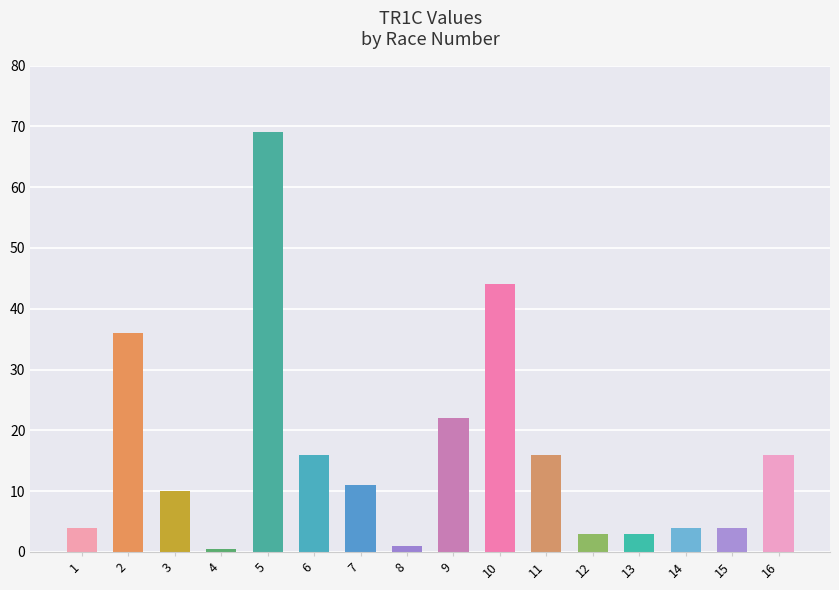

Reading left to right, what are all the values shown in this chart?

1=4.0	2=36.0	3=10.0	4=0.5	5=69.0	6=16.0	7=11.0	8=1.0	9=22.0	10=44.0	11=16.0	12=3.0	13=3.0	14=4.0	15=4.0	16=16.0